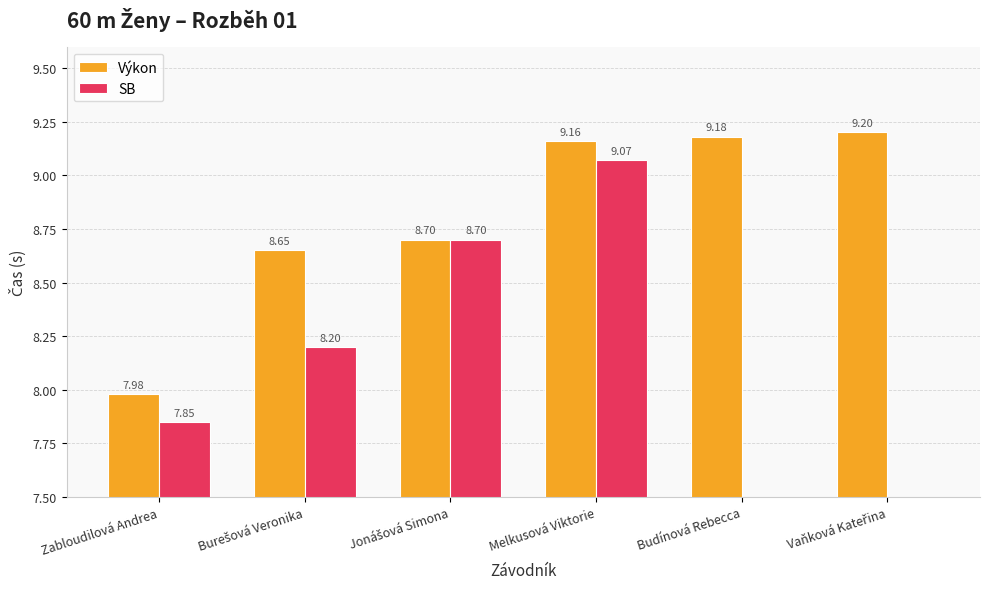

Are the bars grouped side by side (vs. stacked)?

Yes